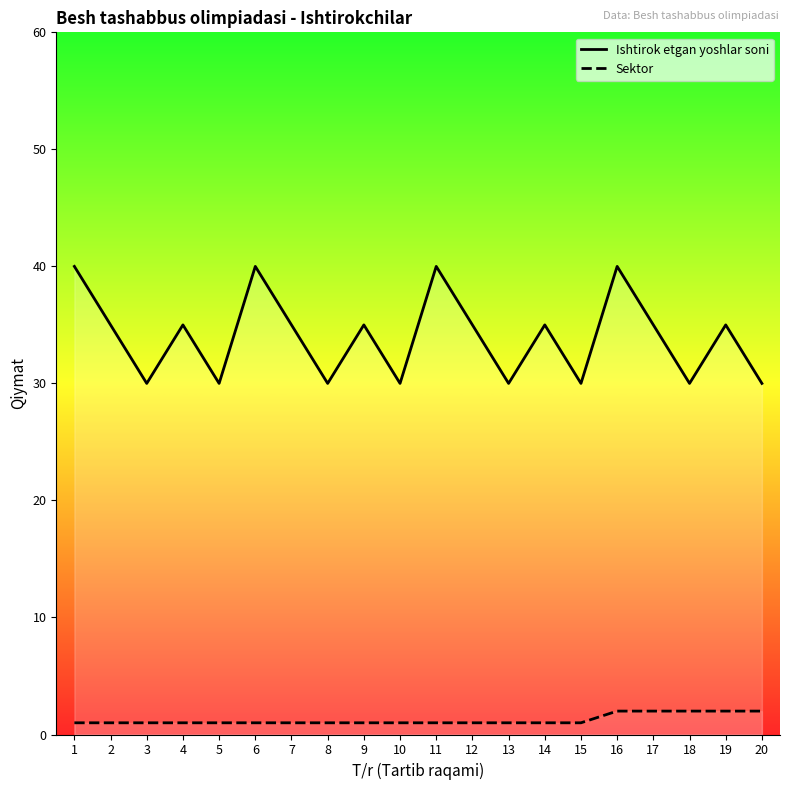

What value does the Ishtirok etgan yoshlar soni series have at 2?

35